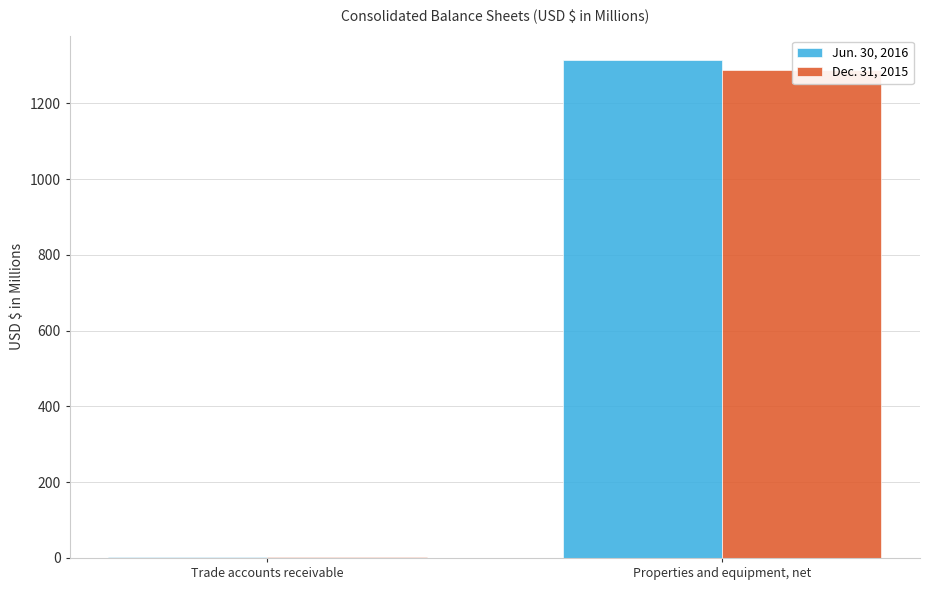

At Trade accounts receivable, list the series in order from largest to smallest.

Jun. 30, 2016, Dec. 31, 2015